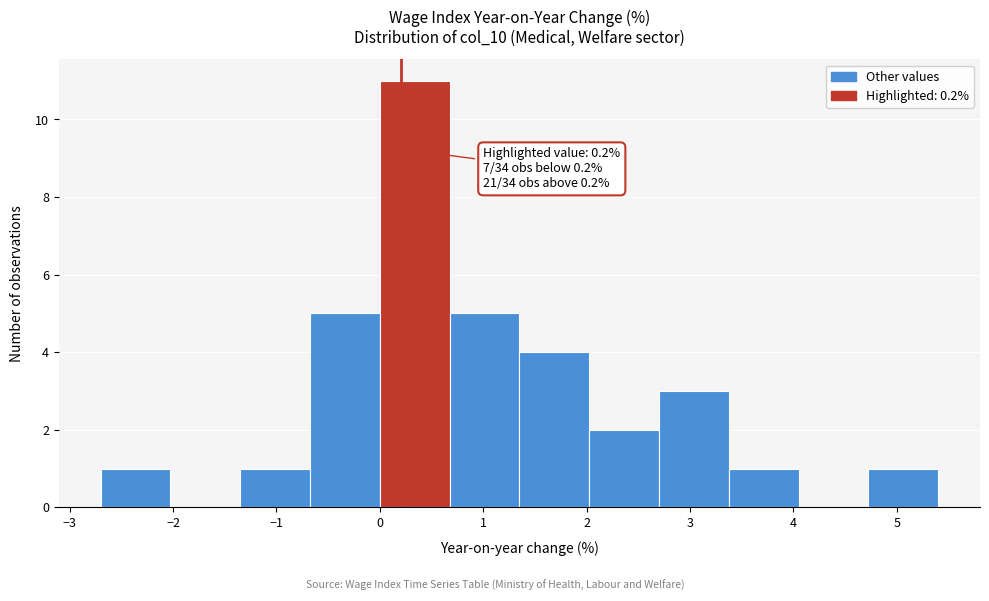

Which range on the x-axis has the tallest bar?

0.0 to 0.7